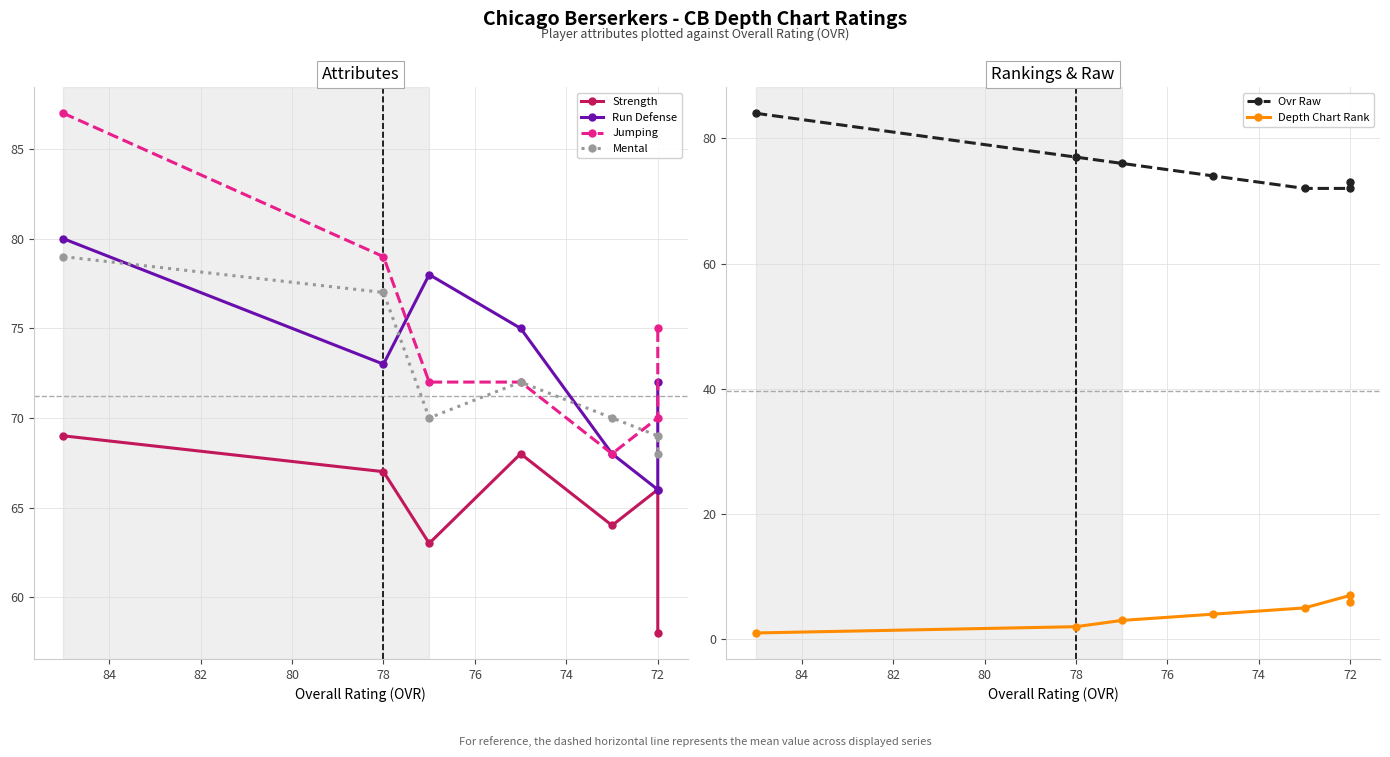

What is the difference between the maximum and minimum values in the Run Defense series?

14